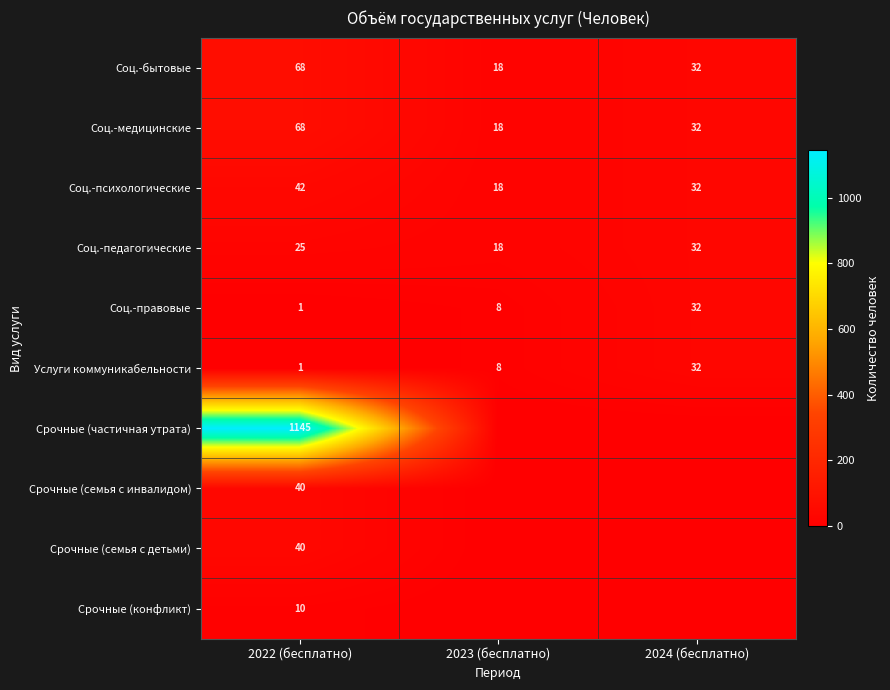

At which label does Соц.-медицинские reach its peak?

2022 (бесплатно)